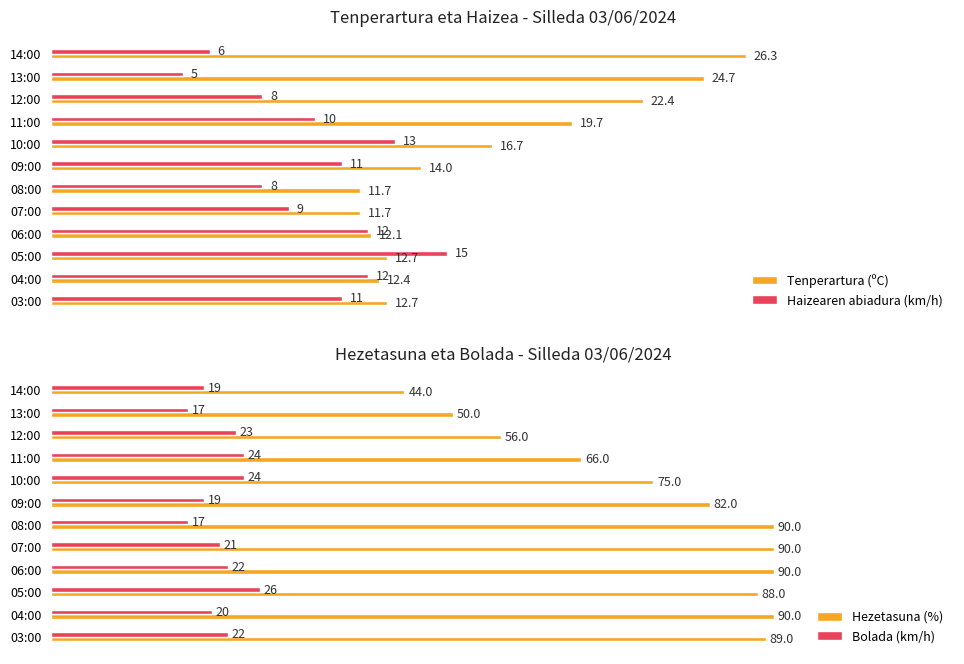

What is the average value of the Haizearen abiadura (km/h) series?

10.0